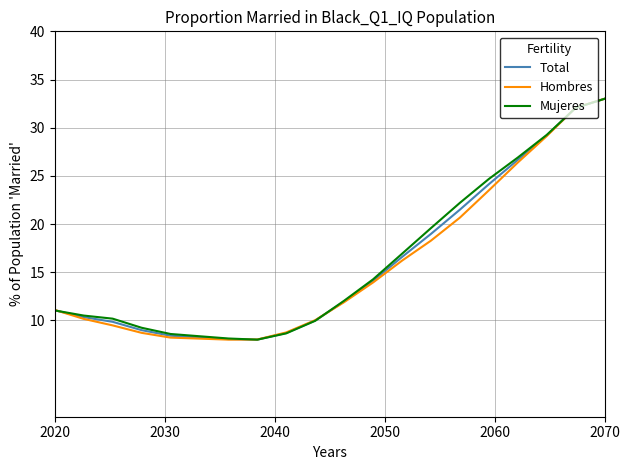

What is the greatest value displayed?

33.0